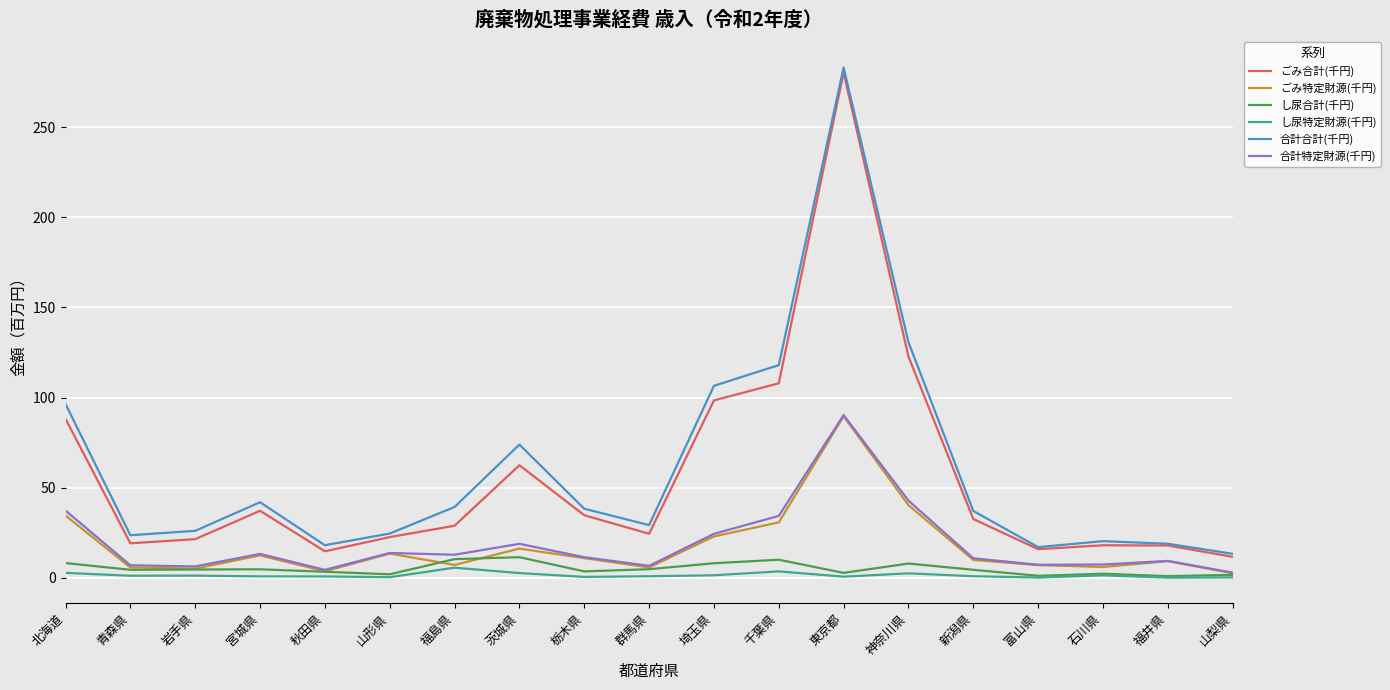

Read the し尿合計(千円) value at 岩手県.

4.6